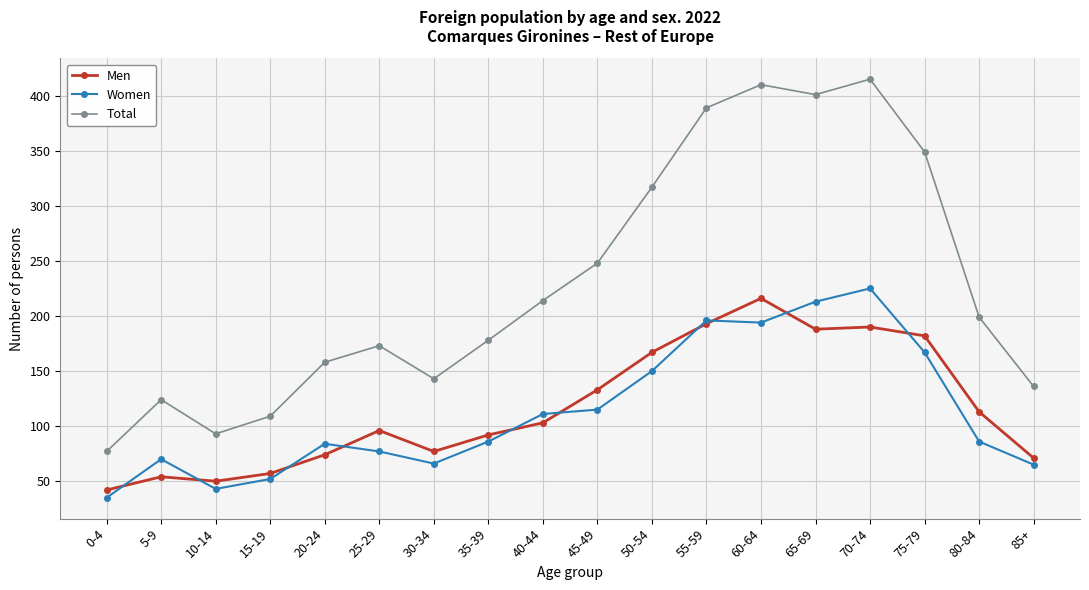

At which label is Men closest to 129?

45-49